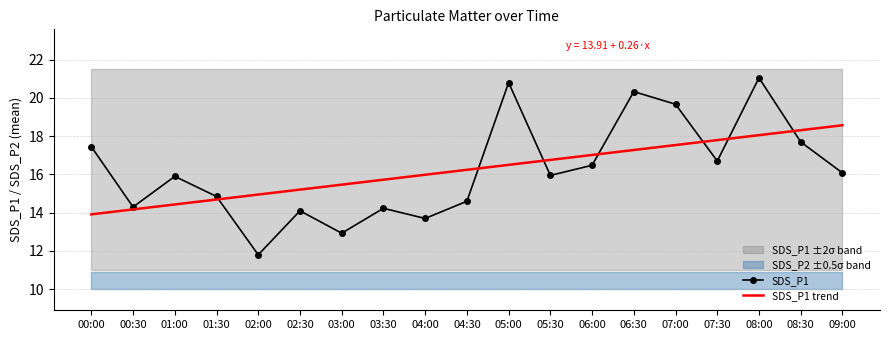

In SDS_P1, how many points are higher than both neighbors (excluding endpoints)?

6